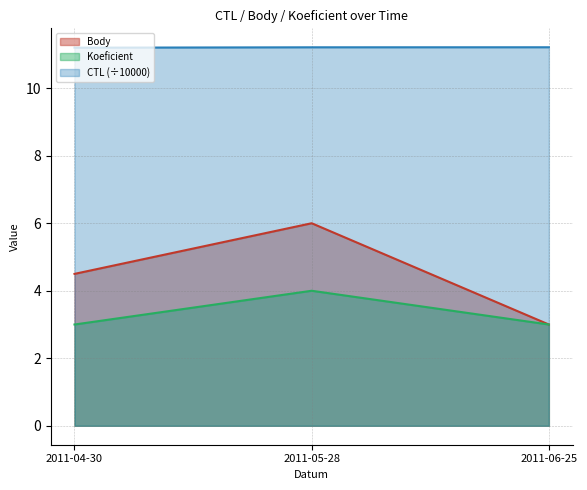

List the series in order of their peak value, lowest first.

Koeficient, Body, CTL (÷10000)